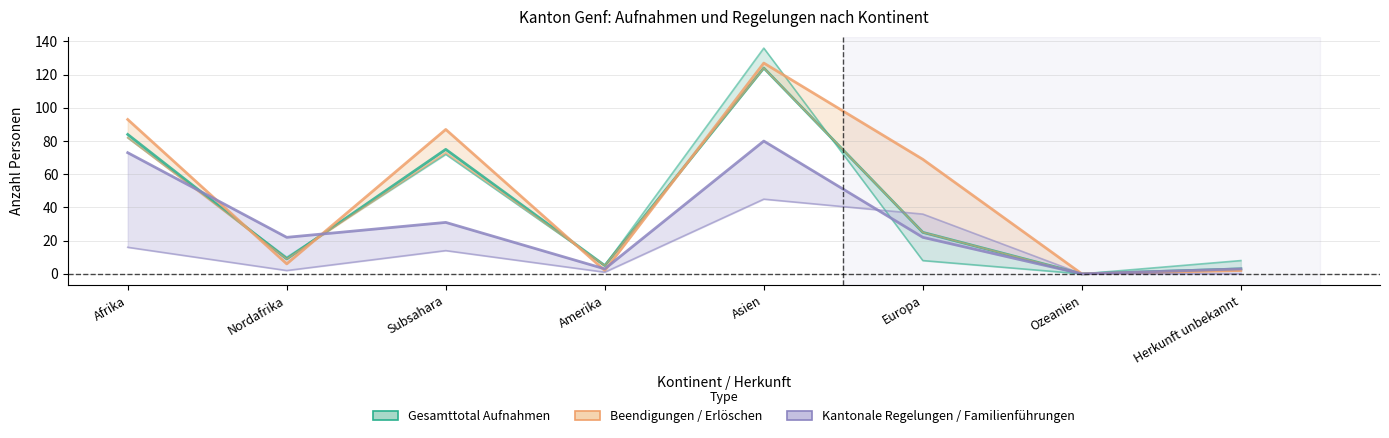

True or false: Asylgewährungen (Total) has a value of 6 at Nordafrika.

True